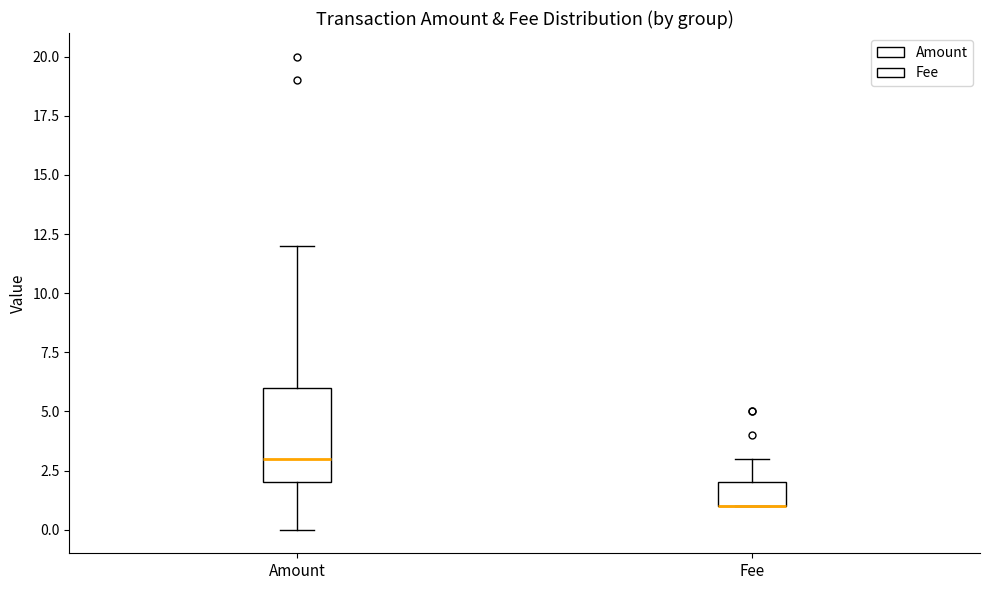

Reading left to right, read every box against the y-axis: the position of its median line, the range the box covers, and the ends of its whiskers. The values are not printed on the chart, so give them approximately, as read against the axis.

Amount: median 3, box 2 to 6, whiskers 0 to 12
Fee: median 1 (drawn on the box's lower edge), box 1 to 2, whiskers 1 to 3